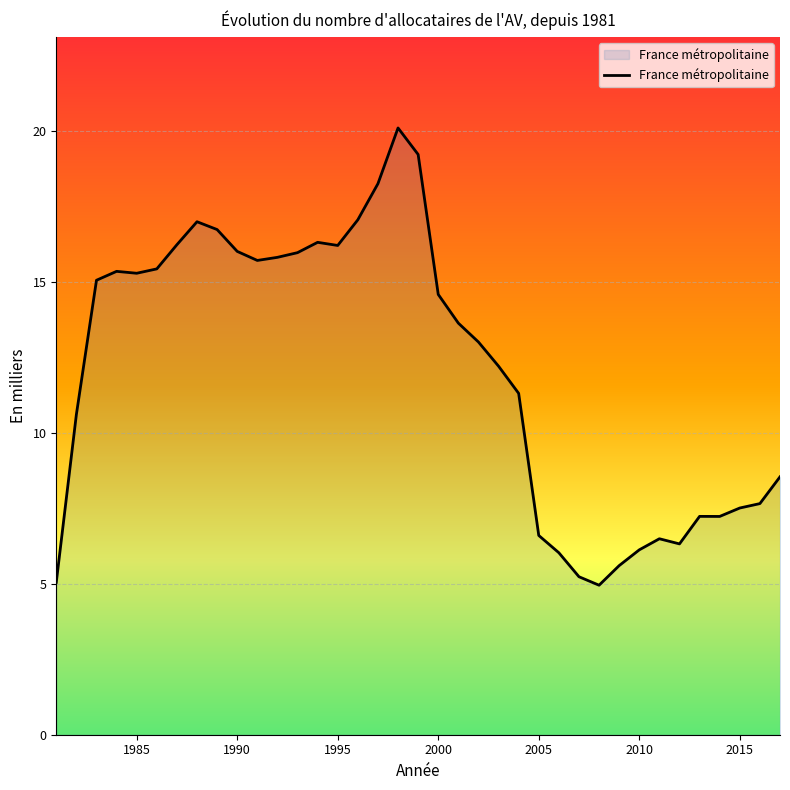

What is the difference between the maximum and minimum values?

15.1